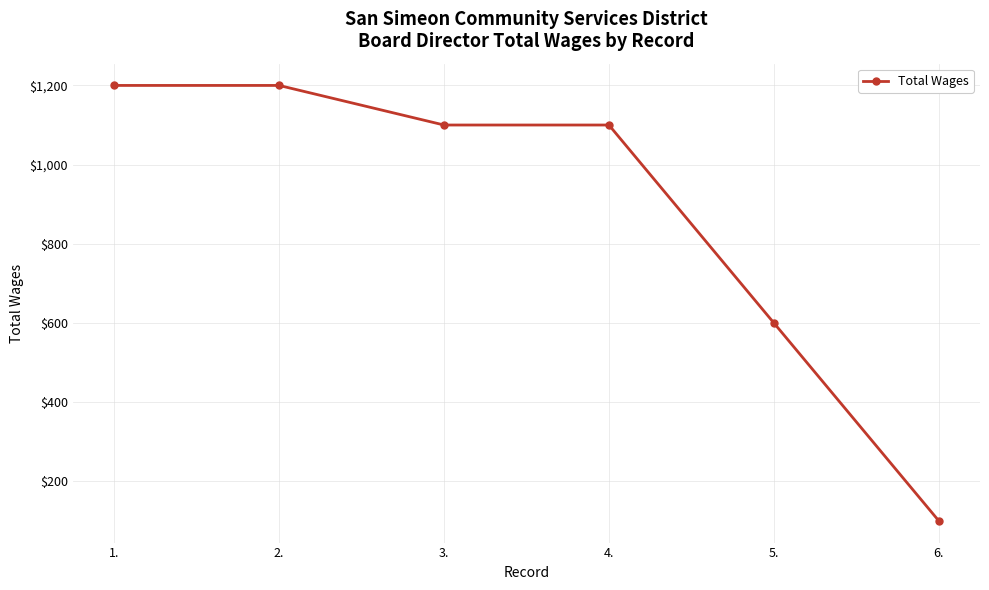

What is the difference between the values at 5. and 6.?

500